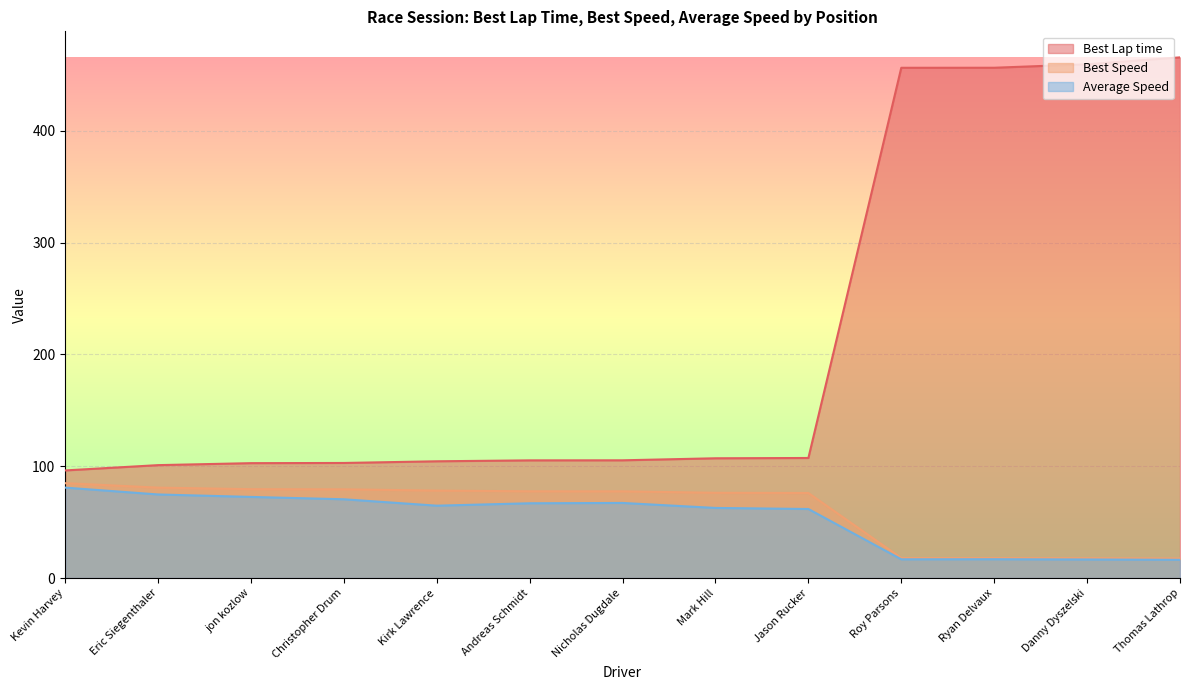

At which label does Best Speed first exceed 77?

Kevin Harvey